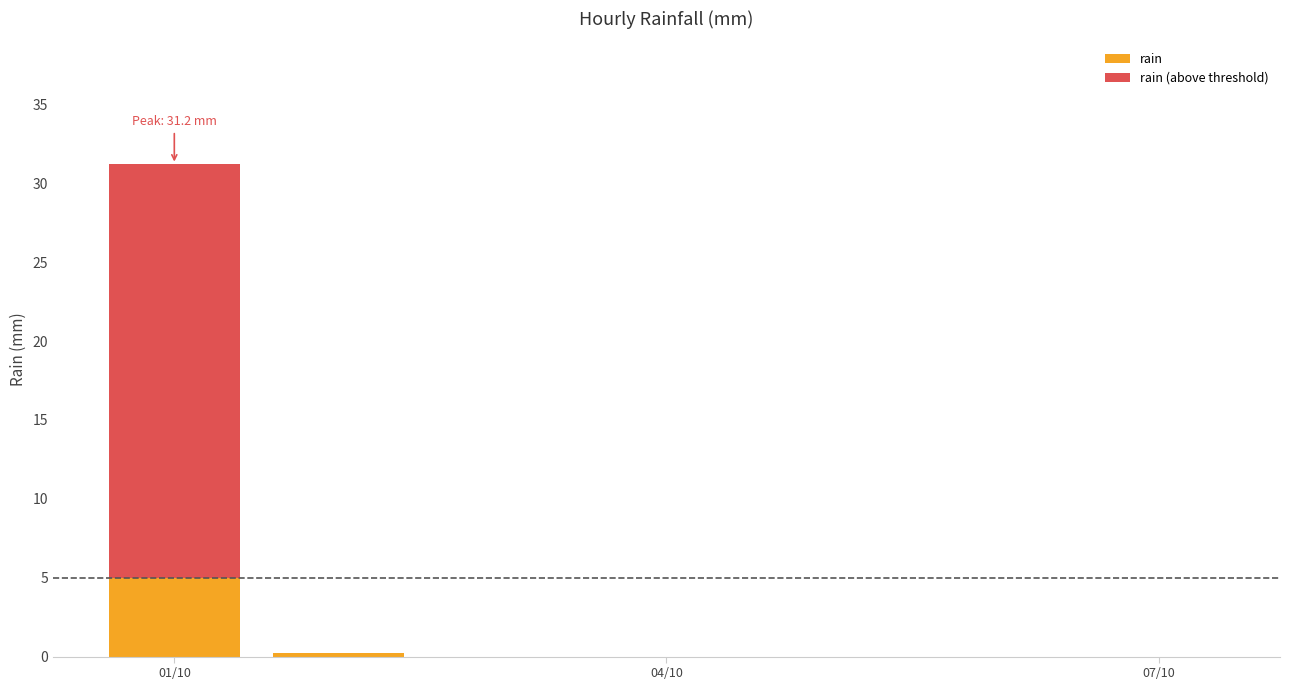

What is the highest value of the rain series?

5.0